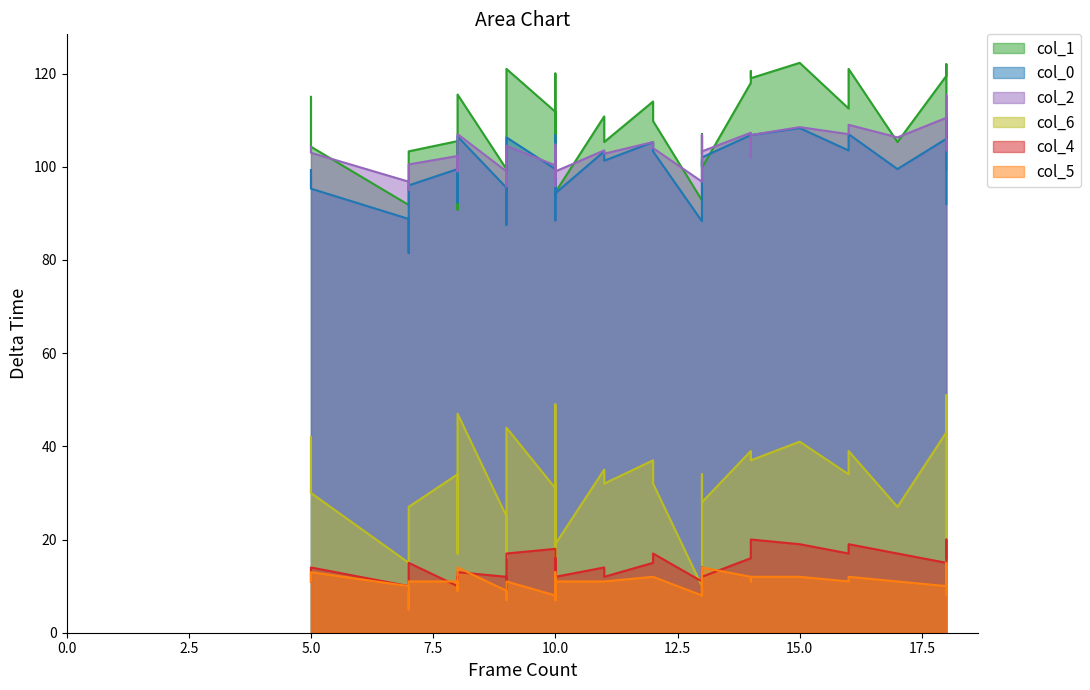

At how many categories does at least one series exceed 30?

40